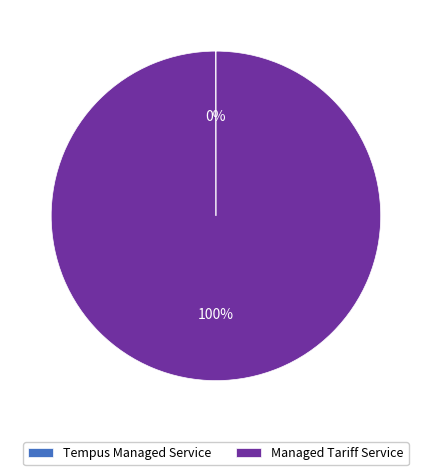

What is the largest slice in the pie chart?

Managed Tariff Service